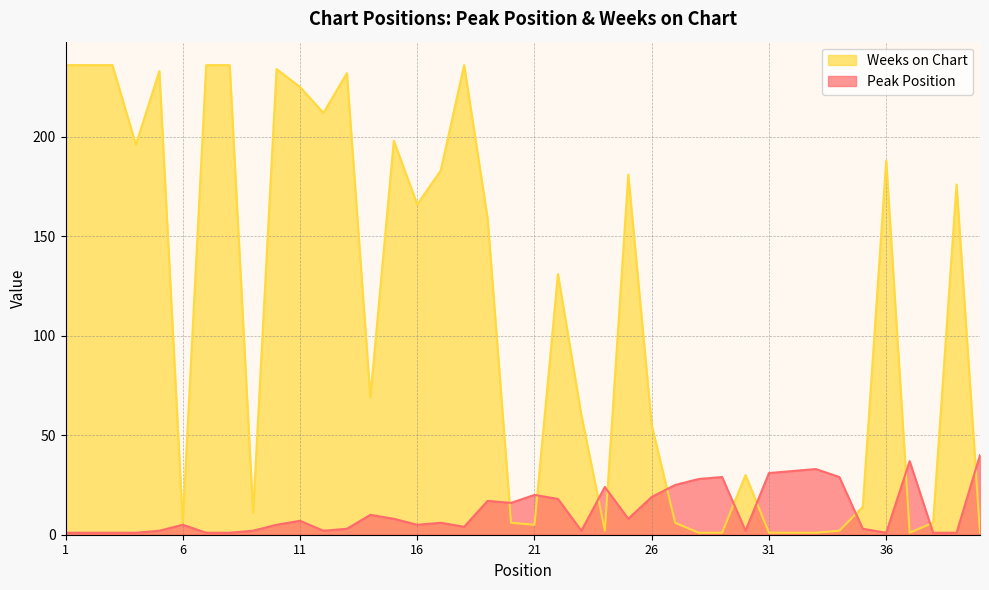

What is the minimum value for Peak Position?

1